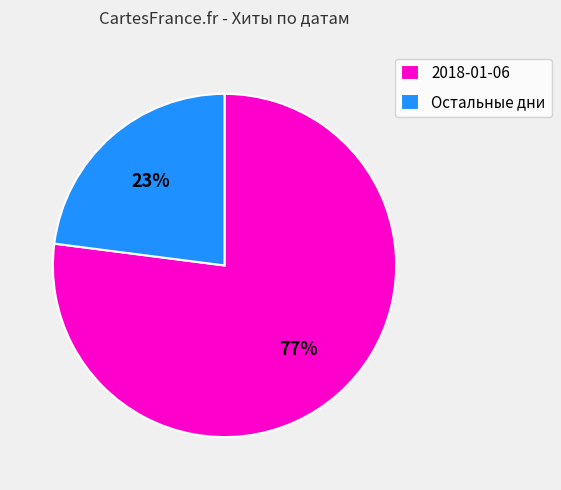

Approximately how many times larger is the value at Остальные дни compared to 2018-01-06?

0.3